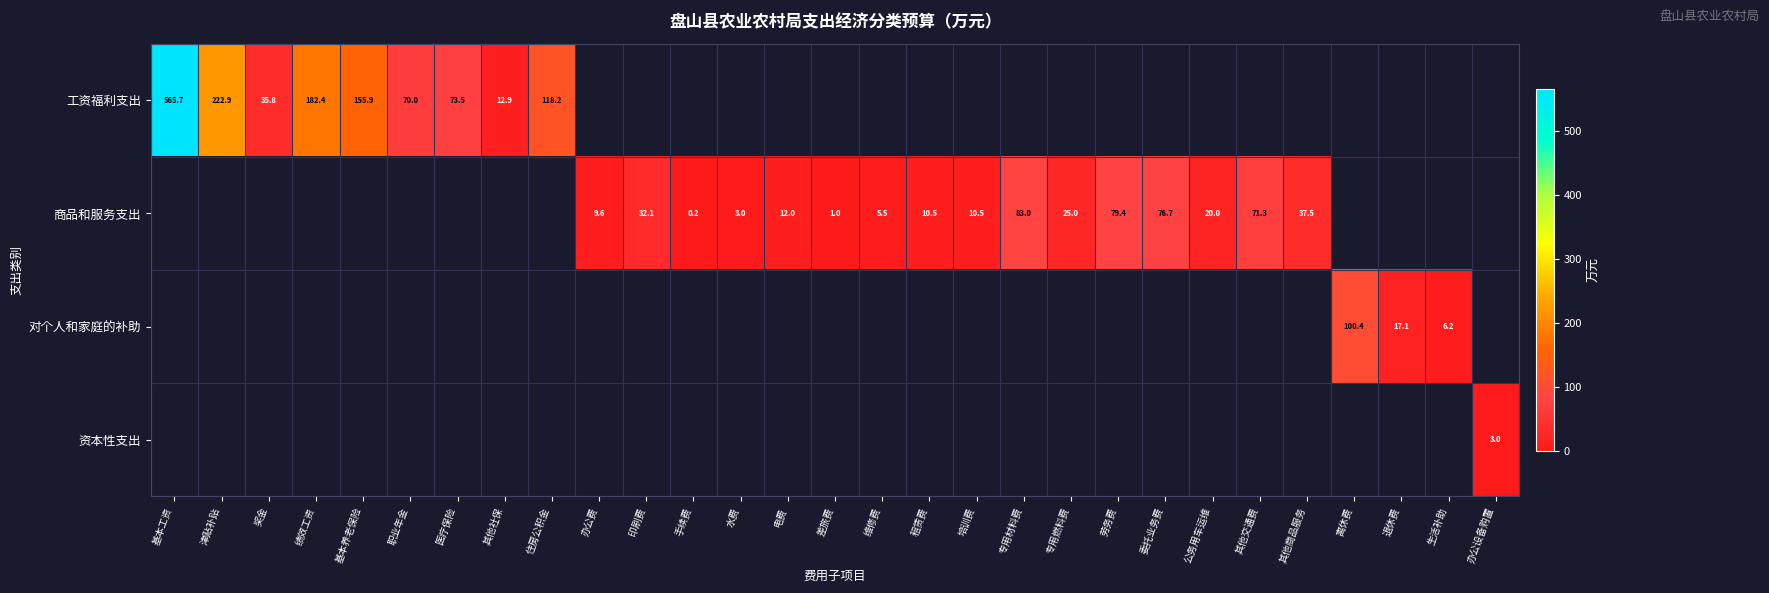

The value of 商品和服务支出 at 办公费 is 6.2. True or false?

False